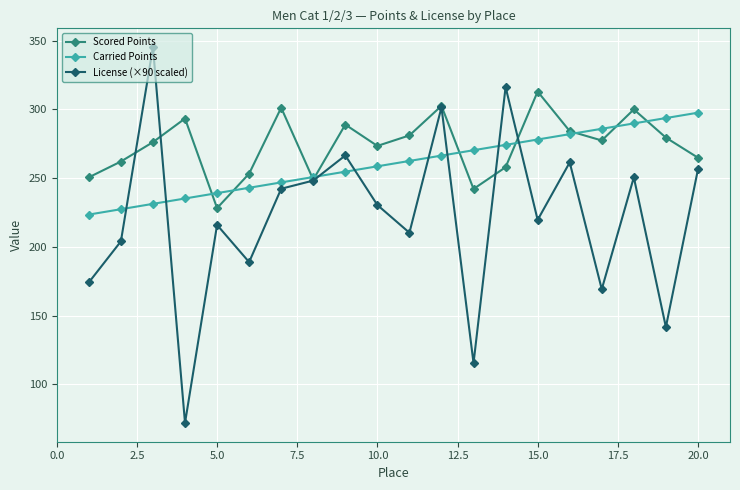

Which series has the largest total across all categories?

Scored Points